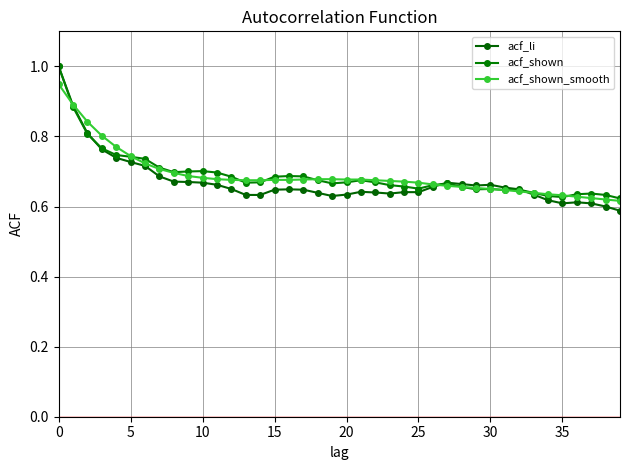

Count the number of data series in this chart.

3